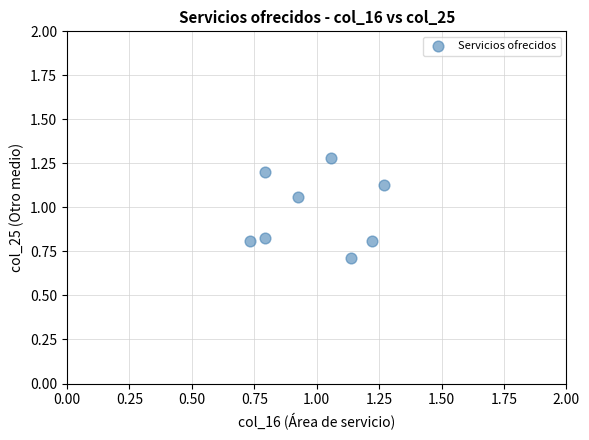

What is the average Y value?

1.0